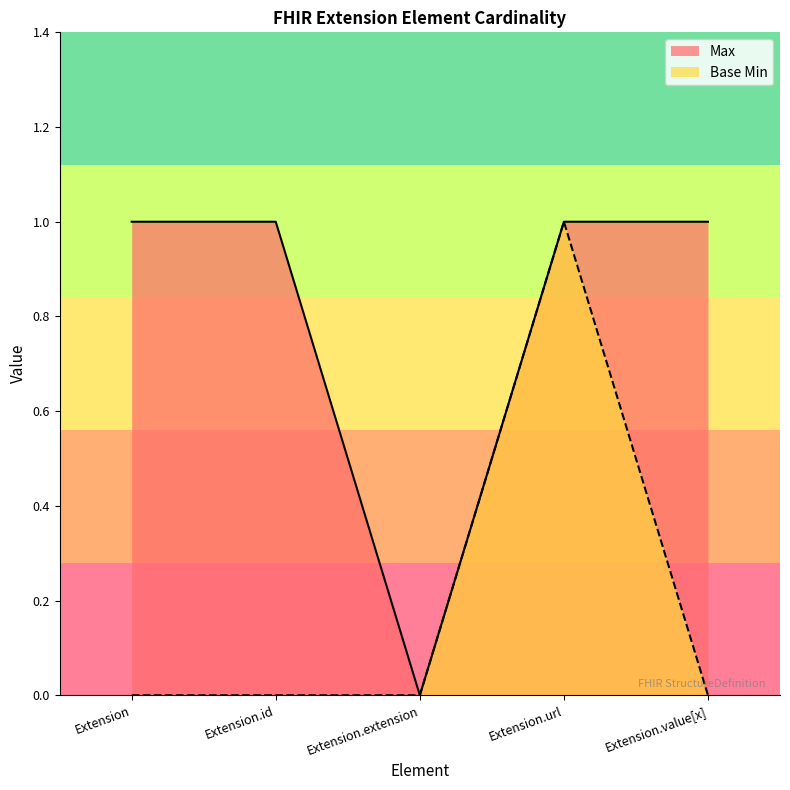

Rank the categories by Base Min value from highest to lowest.

Extension.url, Extension, Extension.id, Extension.extension, Extension.value[x]